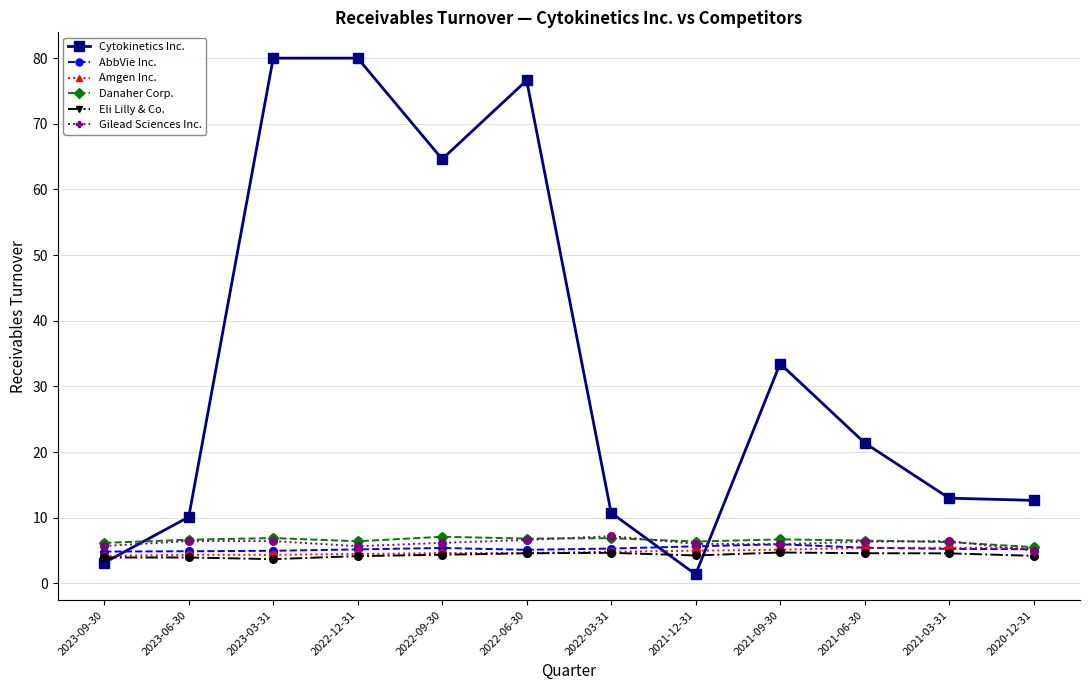

Which series has the widest spread of values?

Cytokinetics Inc.